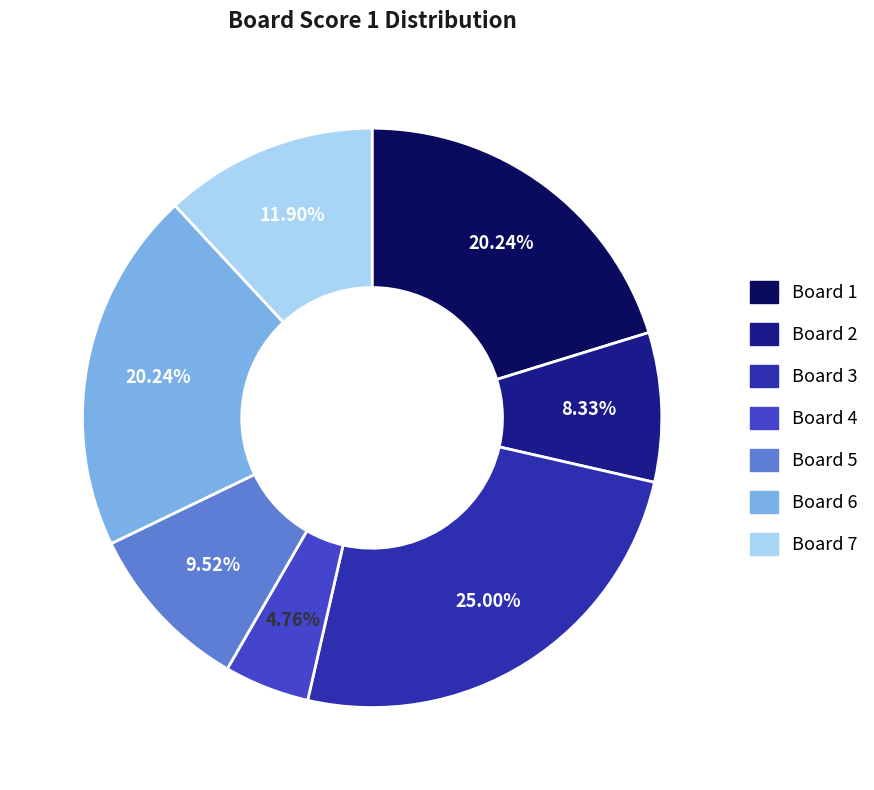

Does Board 7 represent more than half of the total?

No